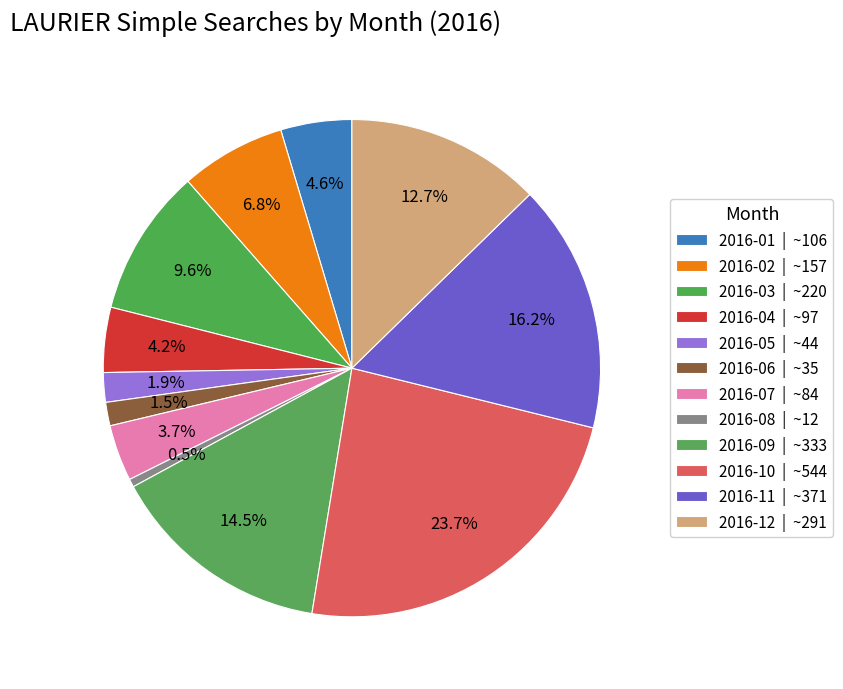

Count the number of slices in the pie.

12